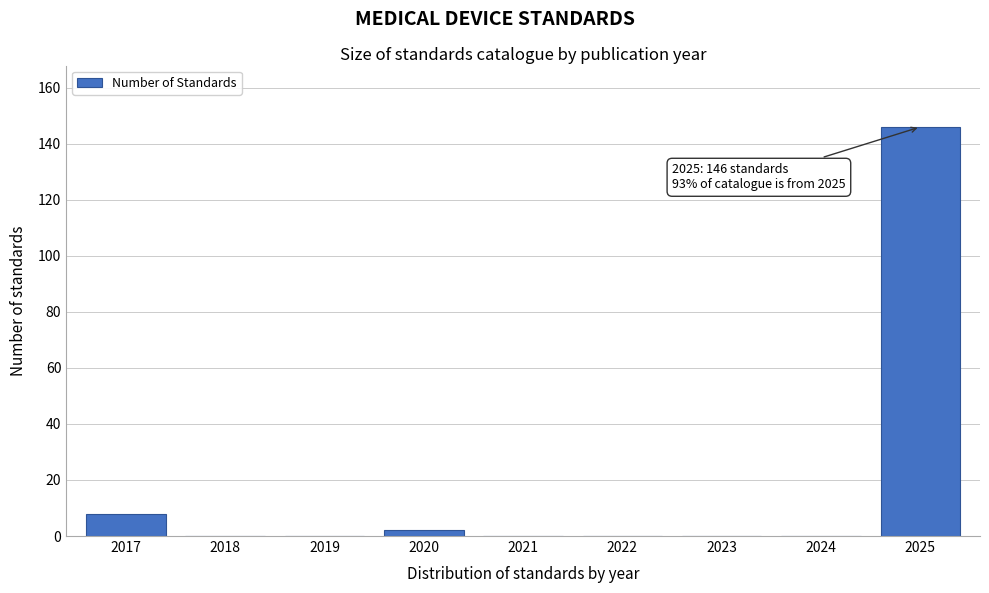

Reading left to right, transcribe all the data shown in this chart.

2017=8	2018=0	2019=0	2020=2	2021=0	2022=0	2023=0	2024=0	2025=146